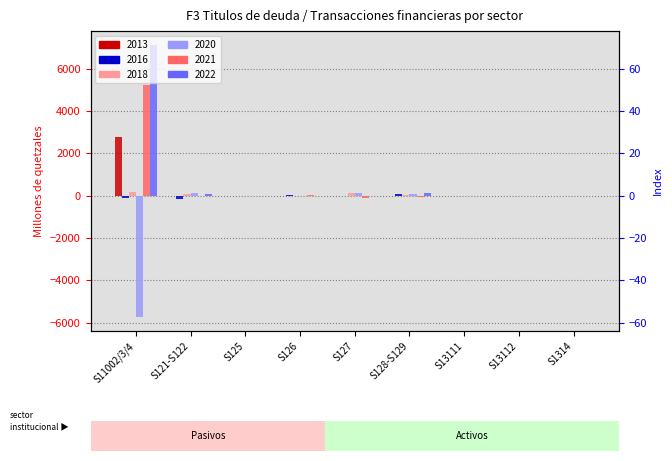

Which series has the largest range (max minus min)?

2022